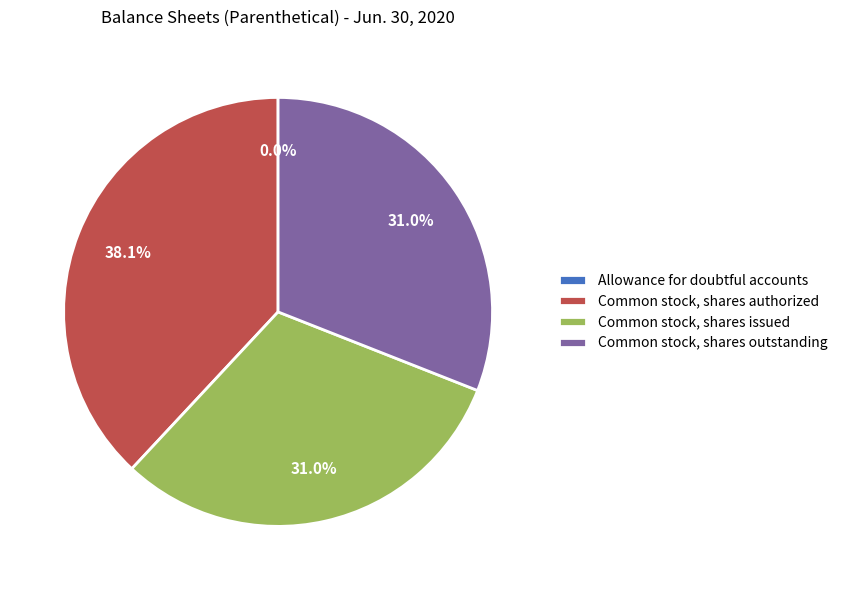

Approximately how many times larger is the value at Common stock, shares issued compared to Common stock, shares outstanding?

1.0